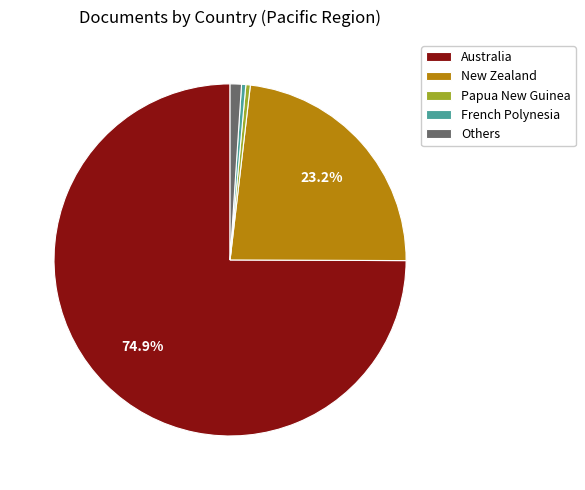

Is it true that Papua New Guinea is 11% of the pie?

False